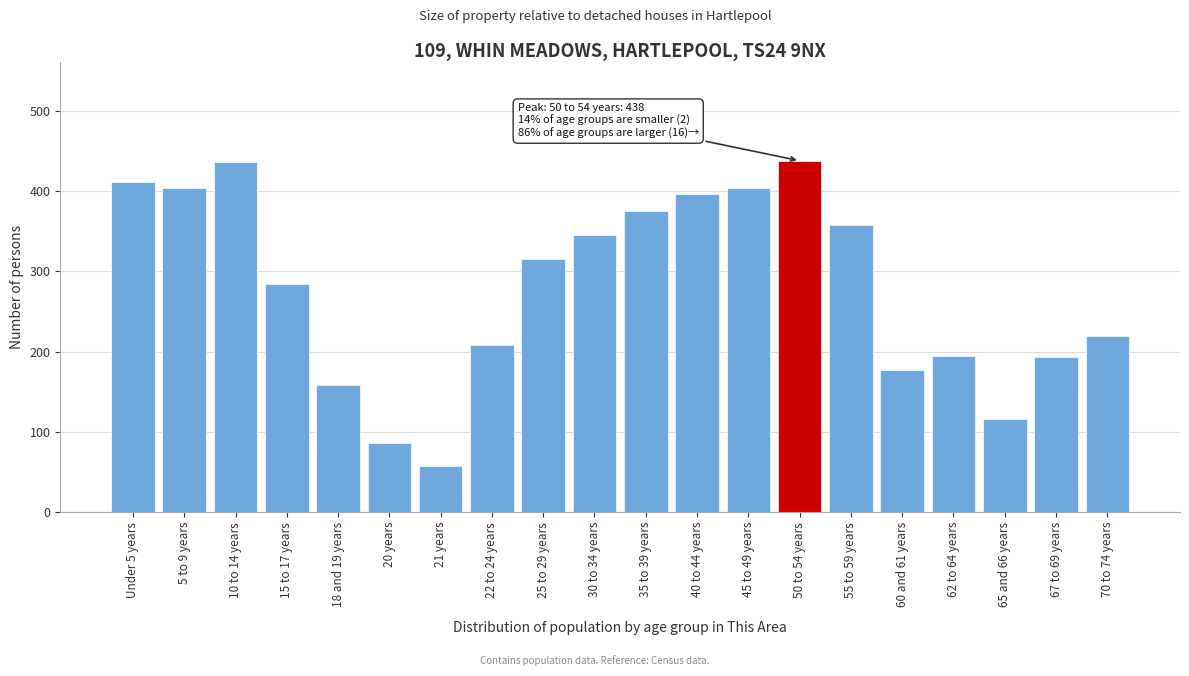

Is it true that the value at 21 years is 21?

False